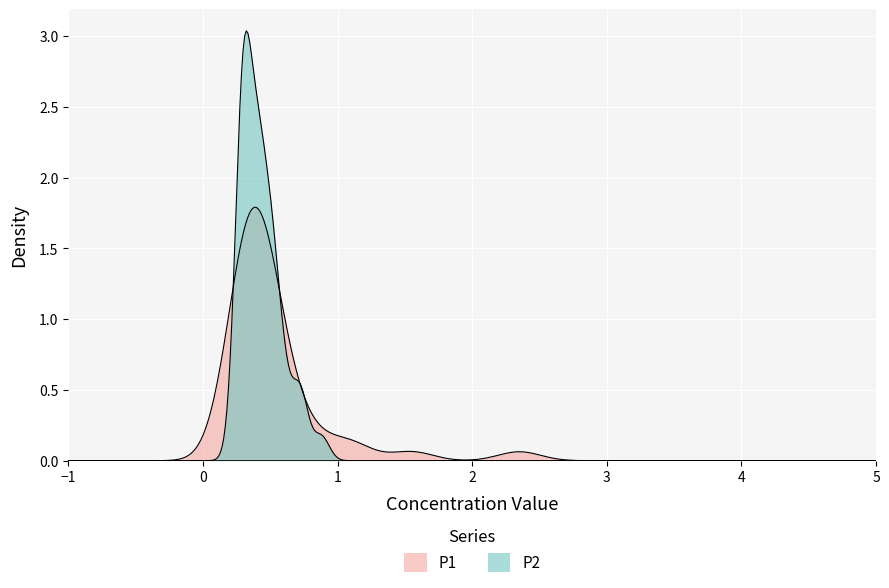

Rank the series at 10 from highest to lowest value.

P1, P2